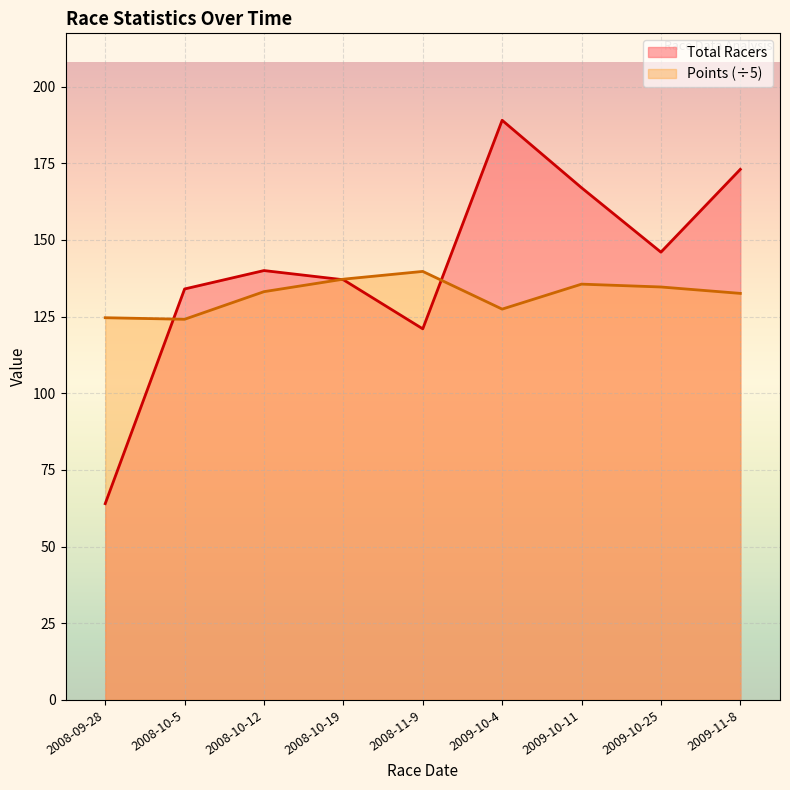

At which label is Total Racers closest to 126?

2008-11-9